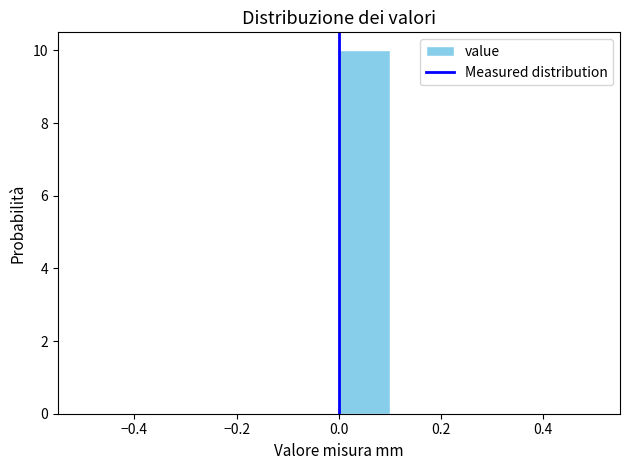

What is the height of the bar covering 0.0 to 0.1 on the x-axis? The values are not printed on the chart, so give them approximately, as read against the axis.

10